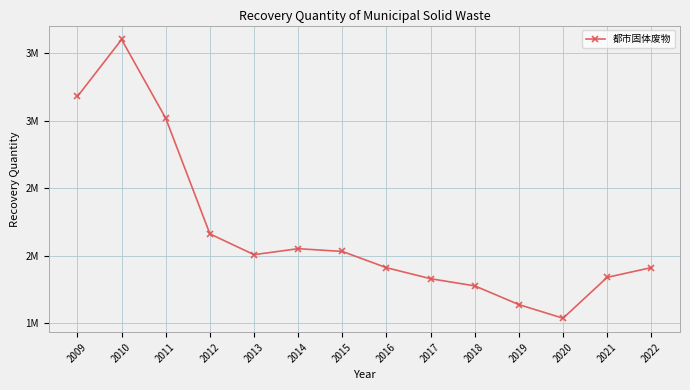

What is the difference between the second highest and second lowest values?

1542300